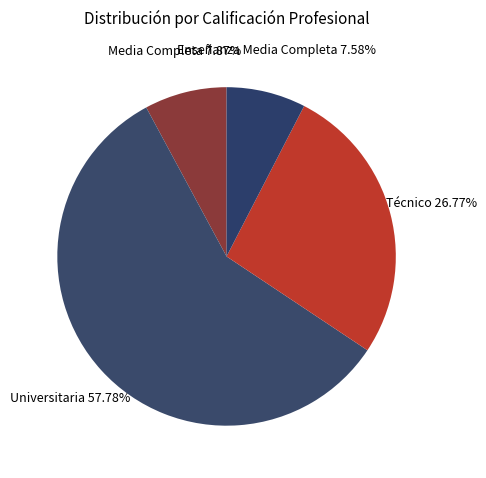

Combined, do Técnico and Universitaria account for over 50%?

Yes